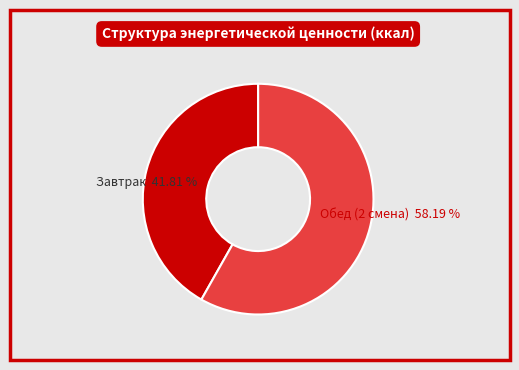

To the nearest percent, what portion does Обед (2 смена) represent?

58%